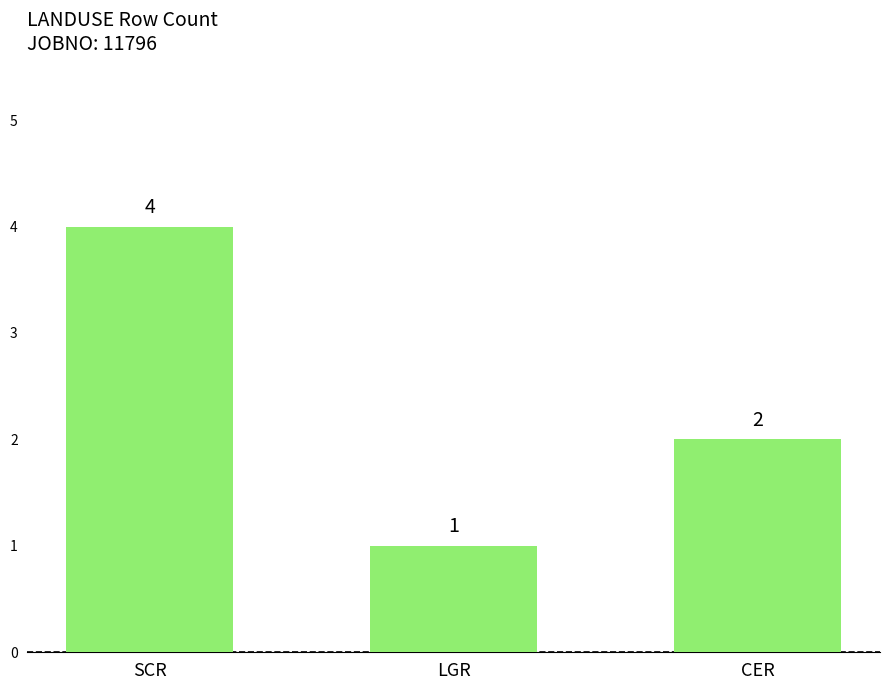

What is the change in value from LGR to CER?

+1